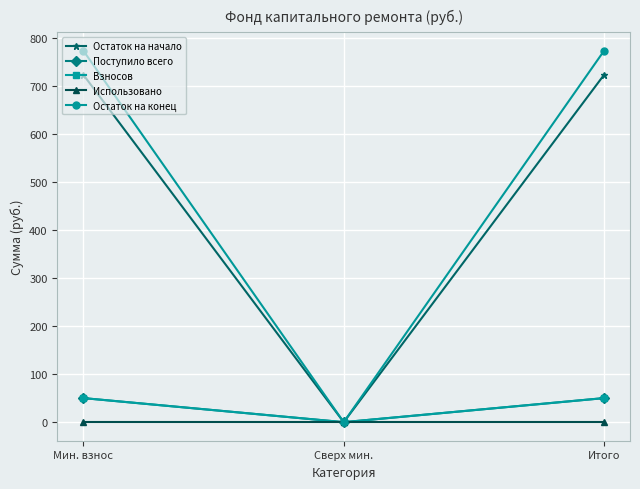

What position from the left is Сверх мин.?

2